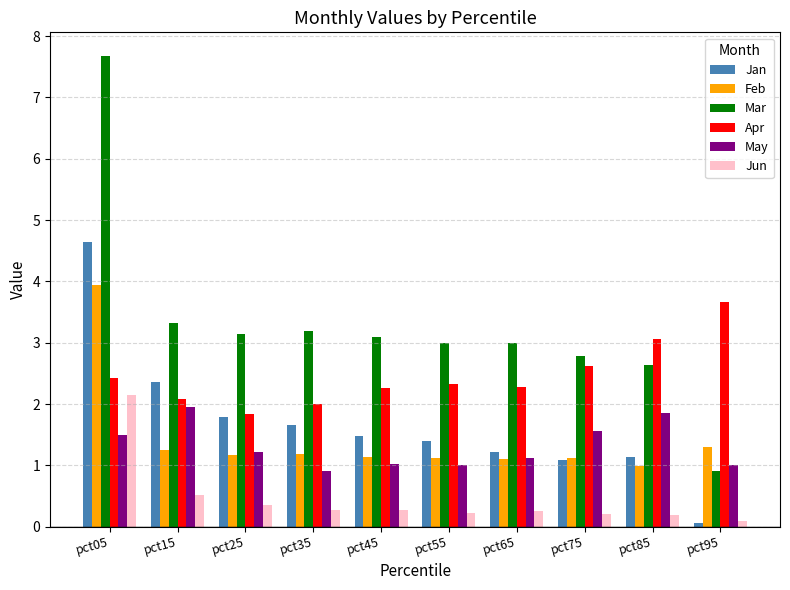

What is the total value across all series at pct75?

9.4